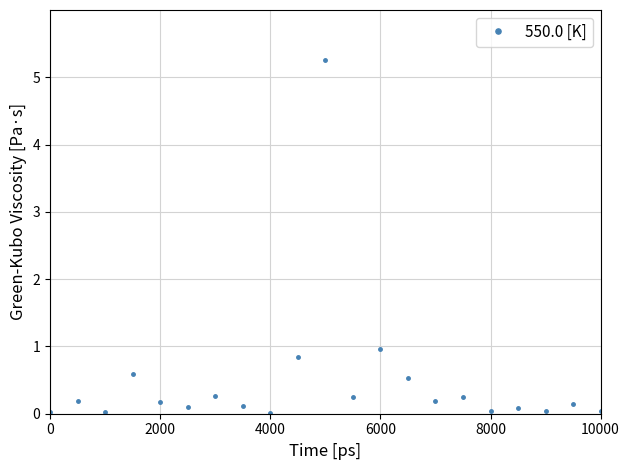

Is this an area chart (filled region under the line)?

No